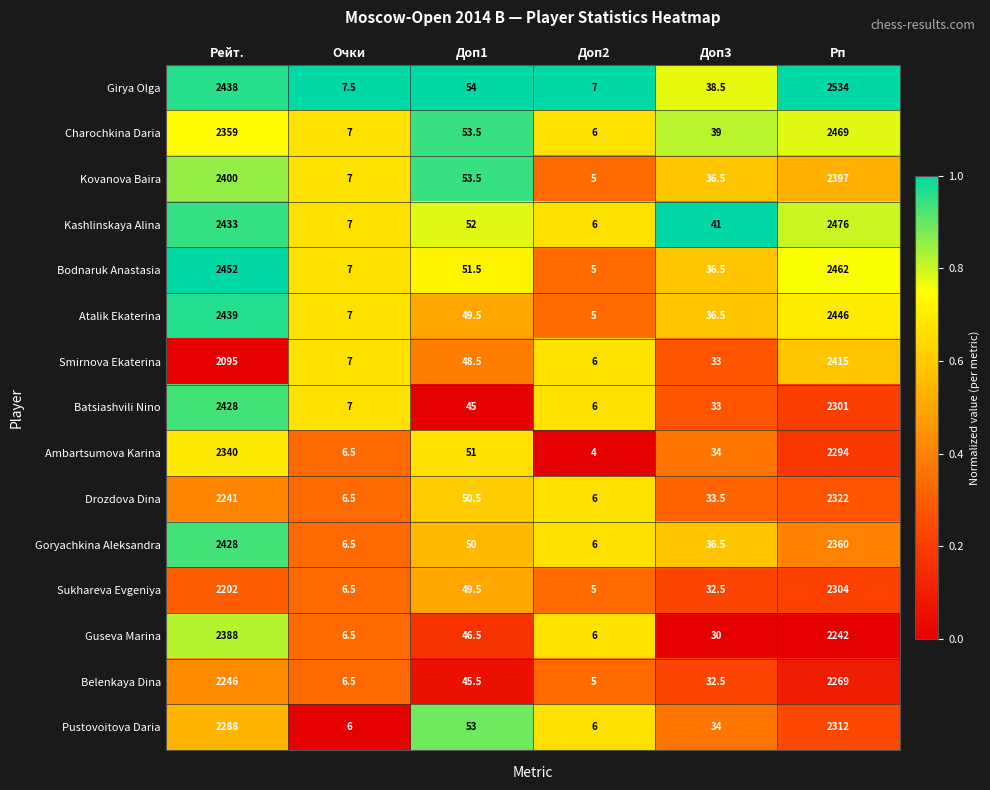

Count the number of data series in this chart.

15